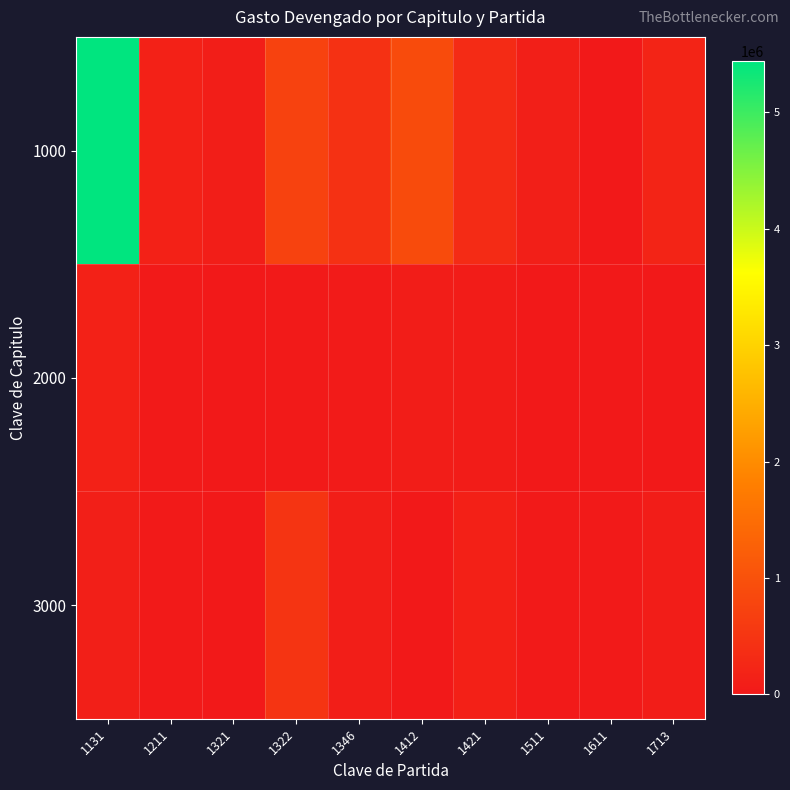

Reading right to left, extract all data points from this chart.

1000: 1713=201555.7	1611=0.0	1511=107809.4	1421=322886.0	1412=897288.8	1346=433208.0	1322=724050.4	1321=94026.5	1211=159129.0	1131=5438856.9
2000: 1713=3391.1	1611=4938.9	1511=1714.3	1421=61236.4	1412=74460.0	1346=38490.4	1322=20762.3	1321=0.0	1211=17450.2	1131=147258.1
3000: 1713=69738.2	1611=21009.7	1511=18282.4	1421=127889.1	1412=10180.0	1346=97342.7	1322=483424.2	1321=5328.6	1211=19200.0	1131=115109.0